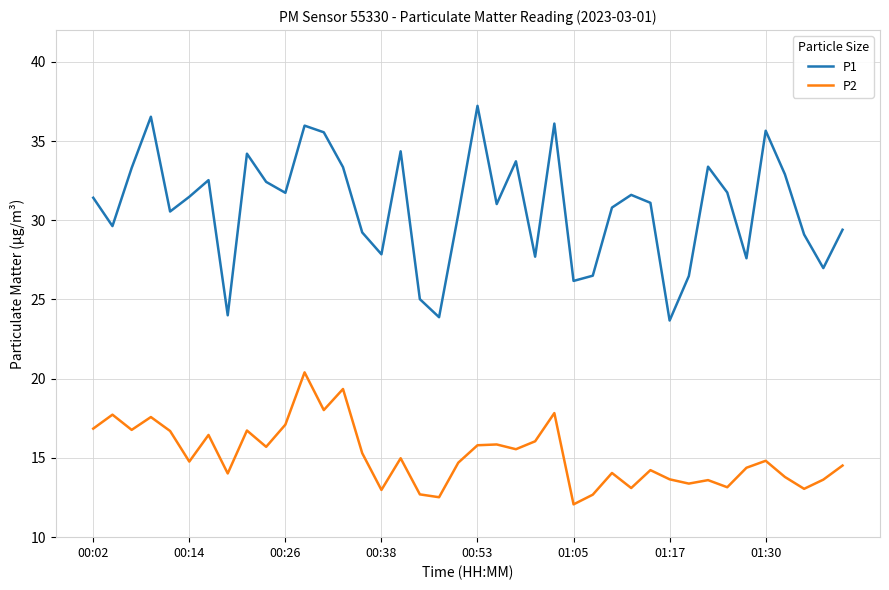

List the series in order of their overall mean, lowest first.

P2, P1